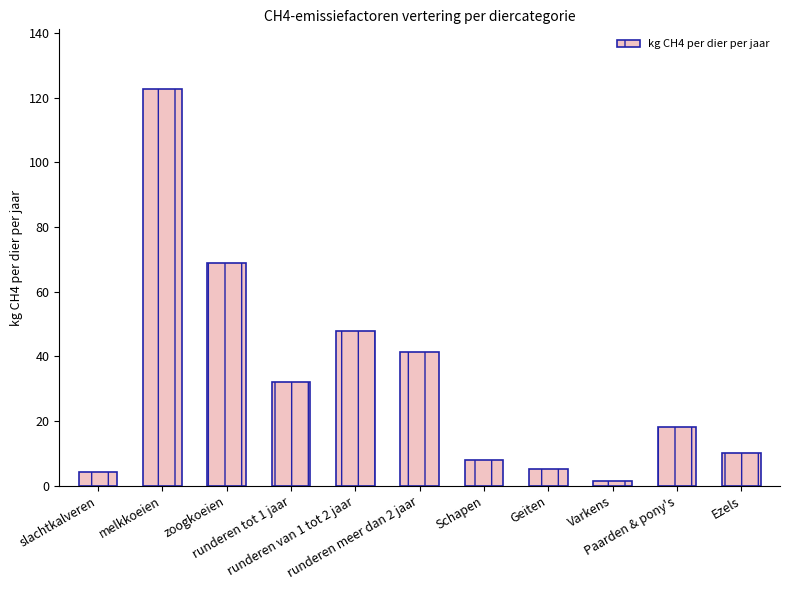

Between zoogkoeien and runderen tot 1 jaar, which is larger?

zoogkoeien